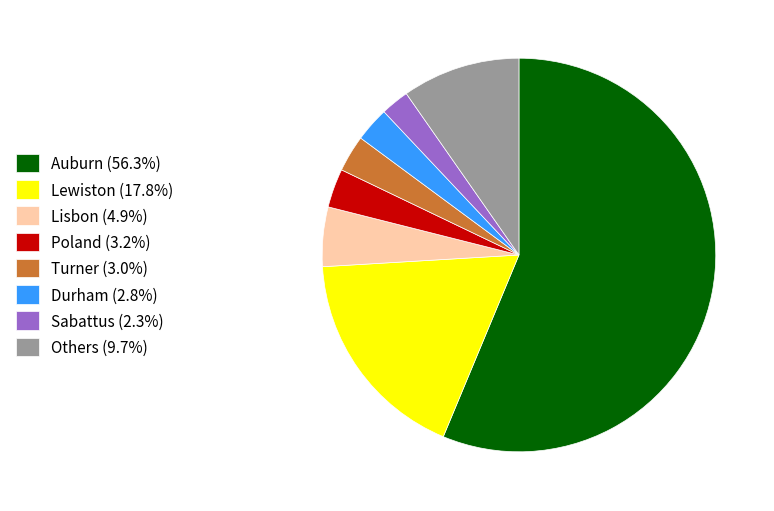

Does Auburn (56.3%) represent more than half of the total?

Yes